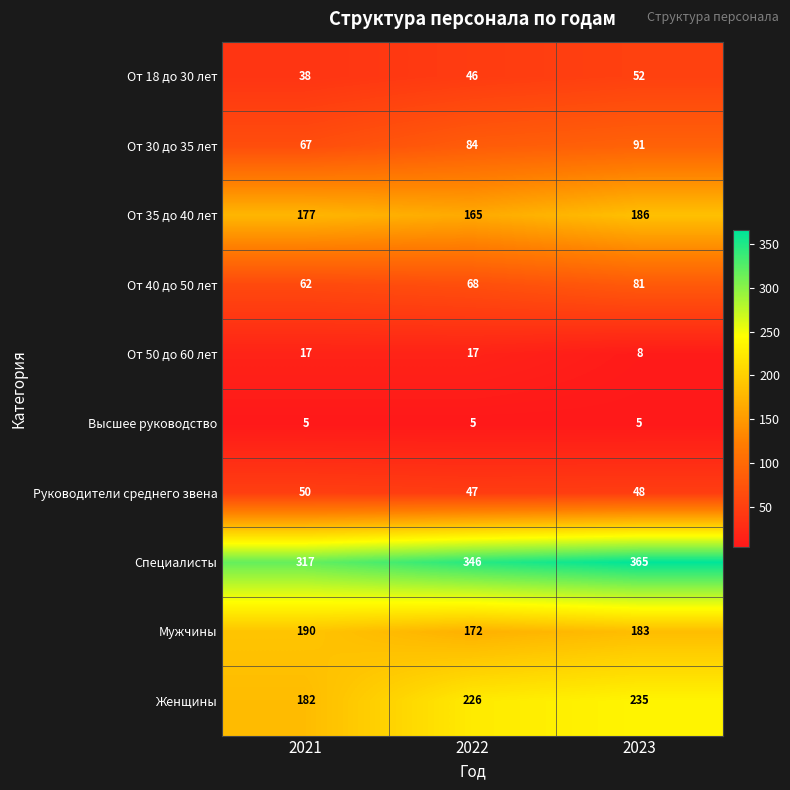

What is the sum of the Специалисты values at 2021 and 2023?

682